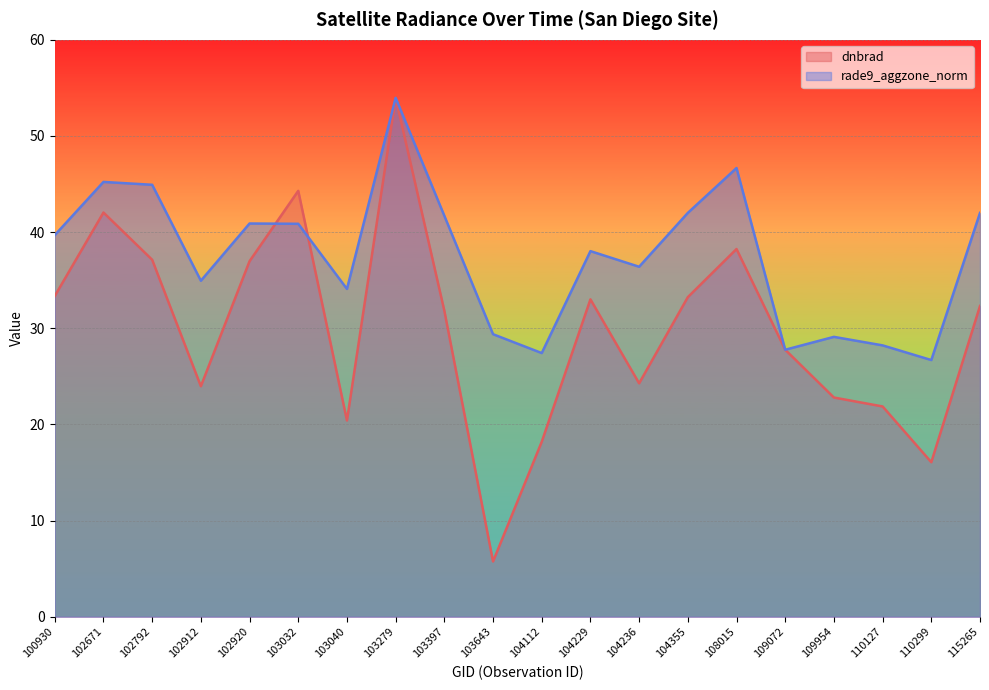

What is the lowest value of the dnbrad series?

5.7